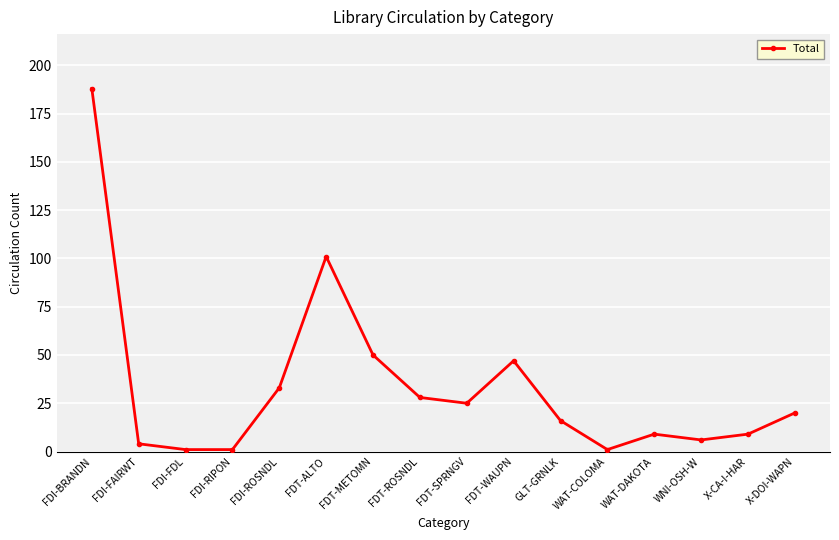

The value at WAT-COLOMA is 1. True or false?

True